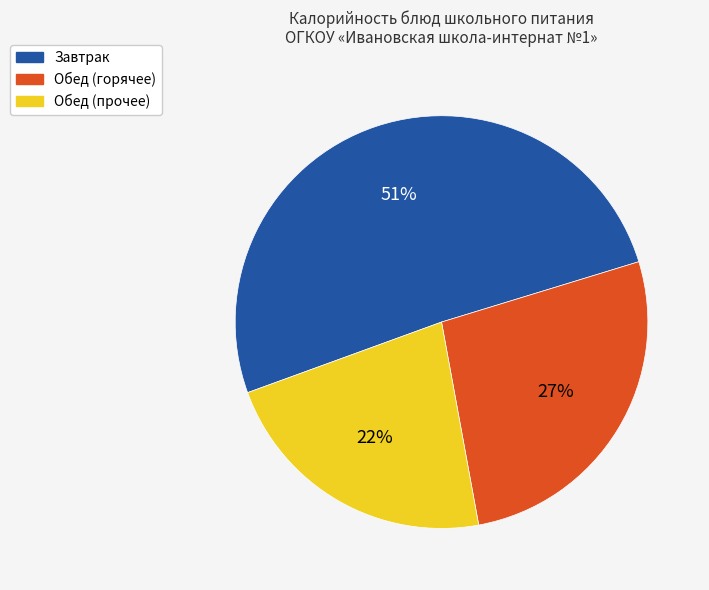

To the nearest percent, what is the average slice percentage?

33%